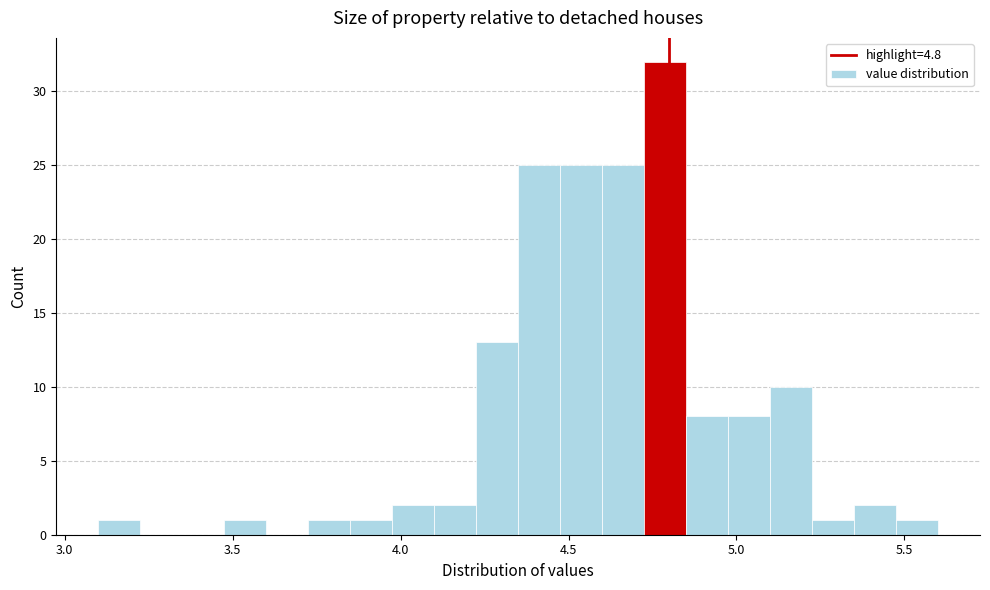

Around what value on the x-axis is the tallest bar? Give the approximate position of its centre, as read against the axis.

4.80